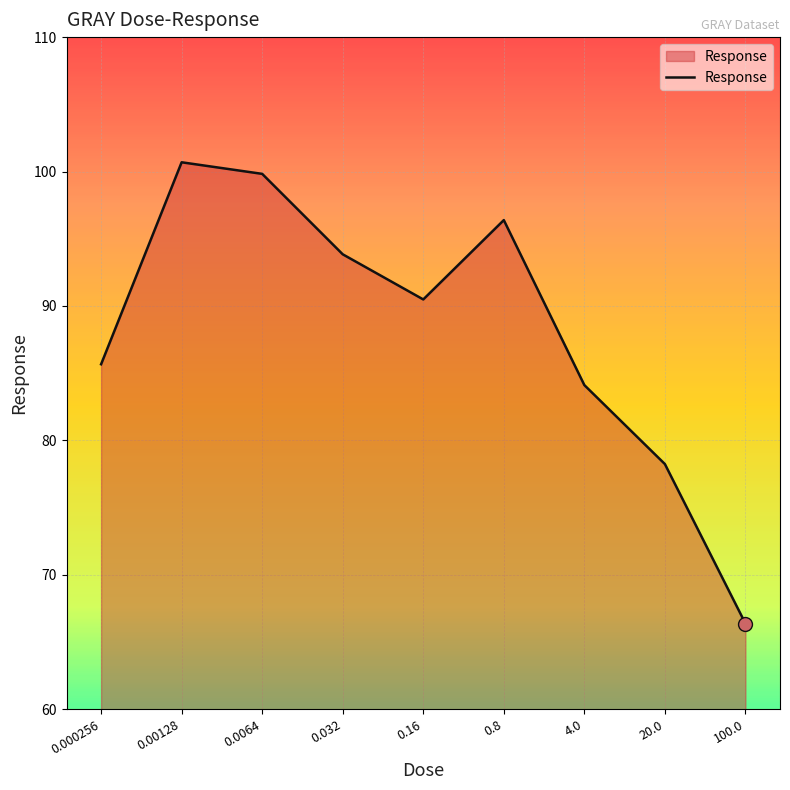

At which category does the data reach its first local peak?

0.00128